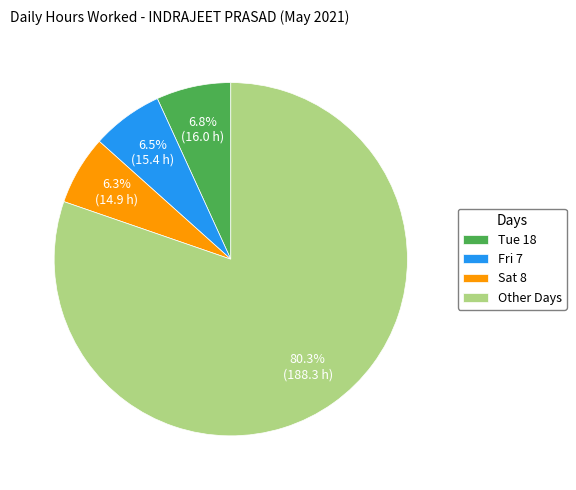

Between Sat 8 and Other Days, which is larger?

Other Days